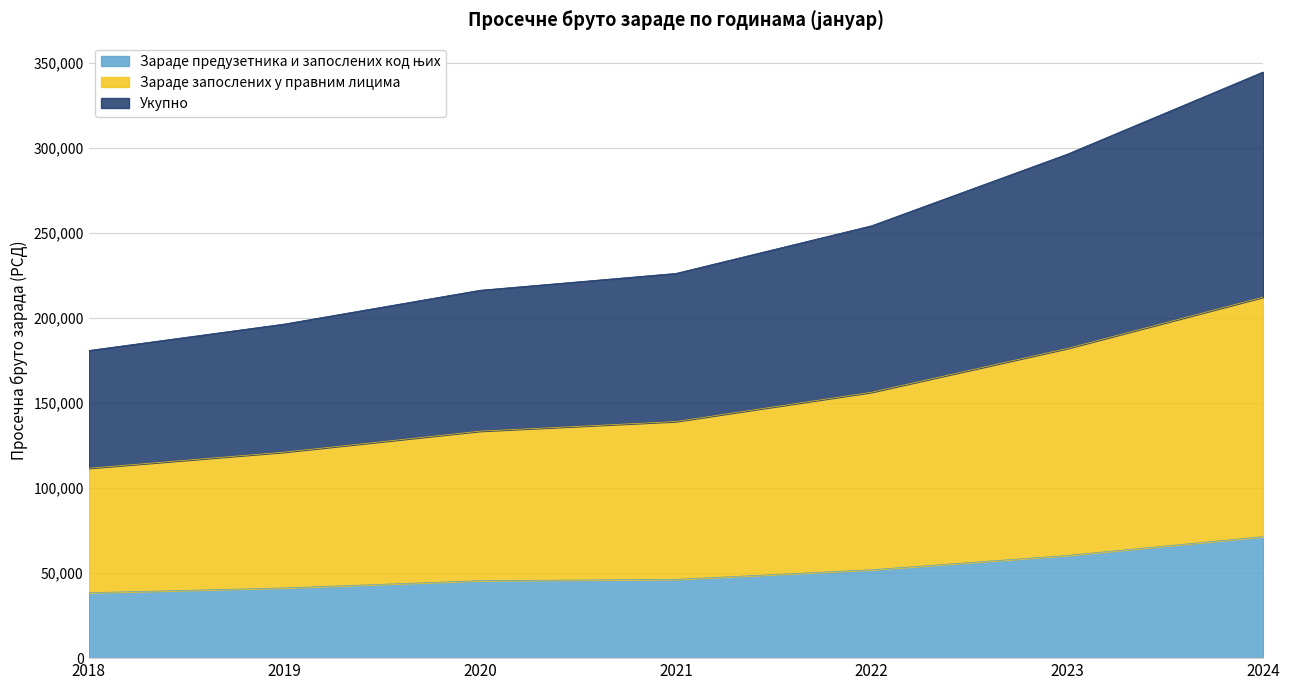

What is the total value across all series at 2020?

216244